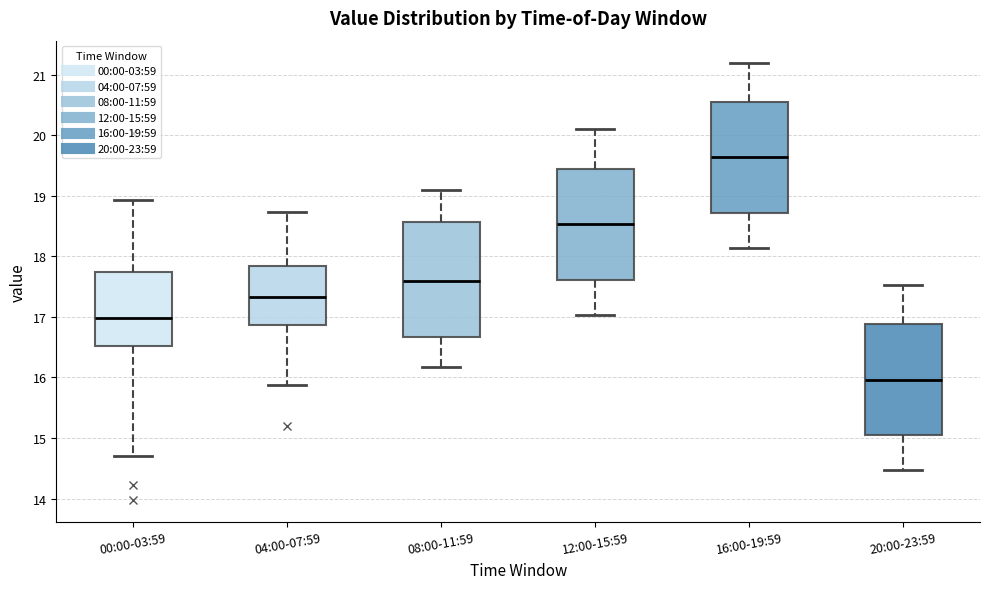

Which box has the highest median line?

16:00-19:59